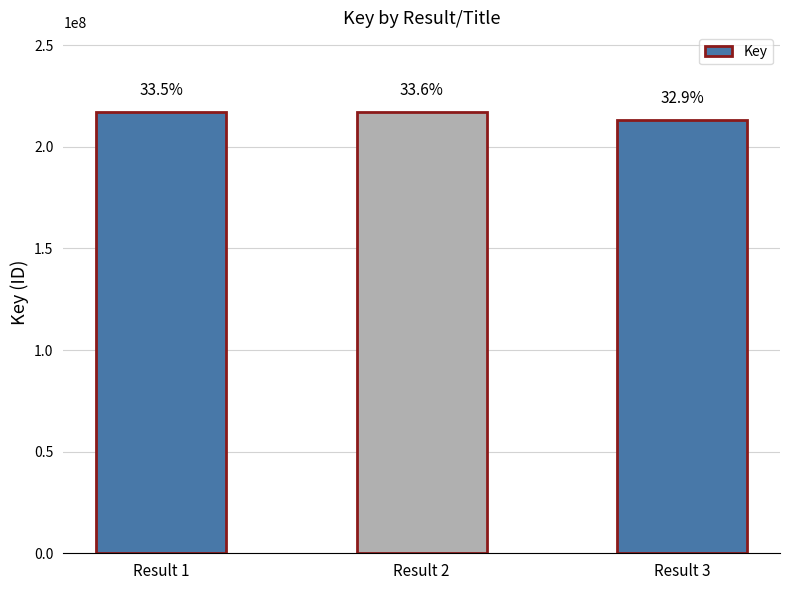

Rank the categories by value from highest to lowest.

Result 2, Result 1, Result 3